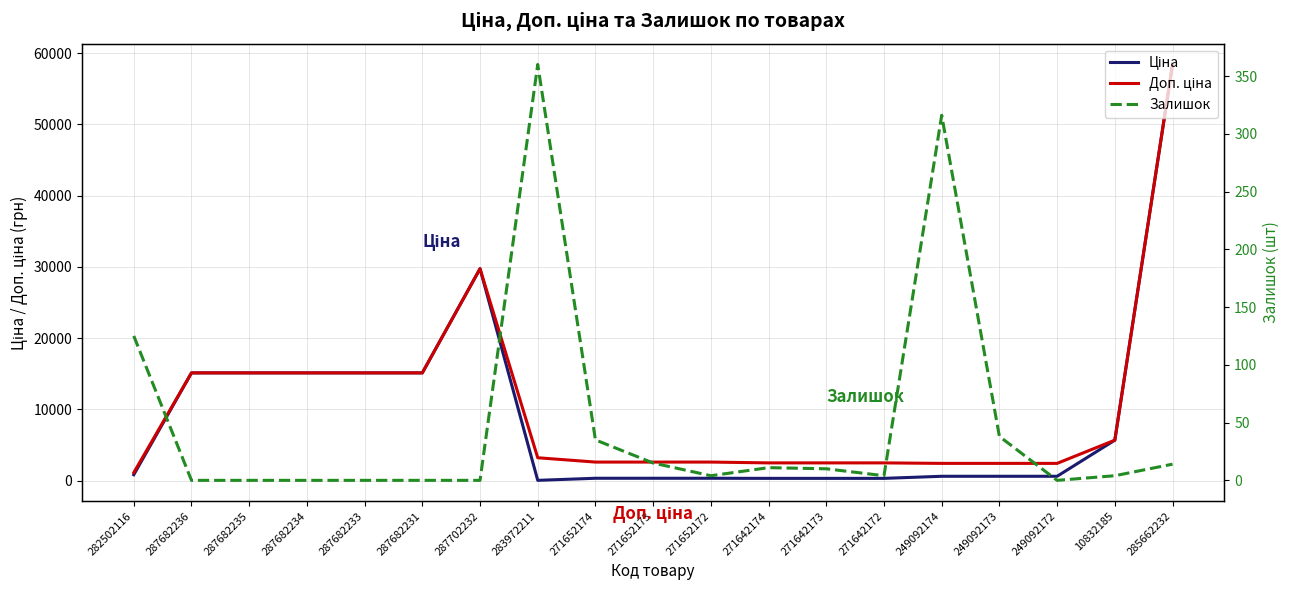

In Ціна, how many points are lower than both neighbors (excluding endpoints)?

1